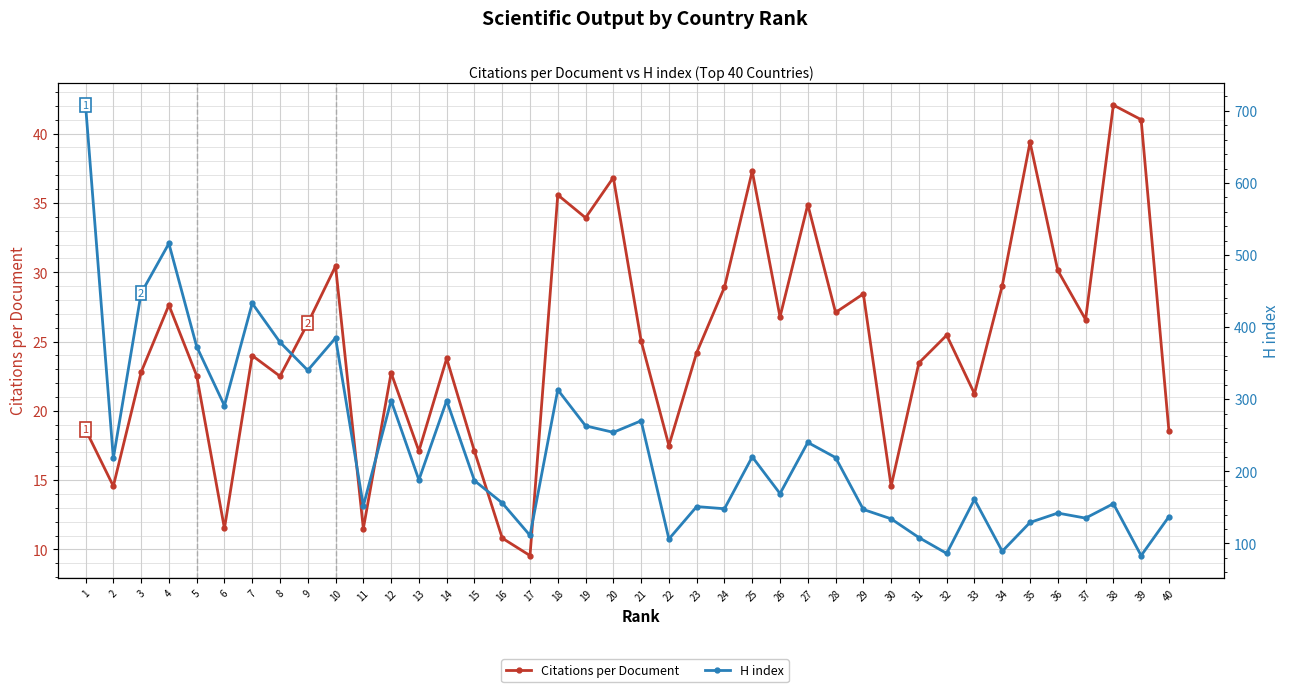

Is this an area chart (filled region under the line)?

No